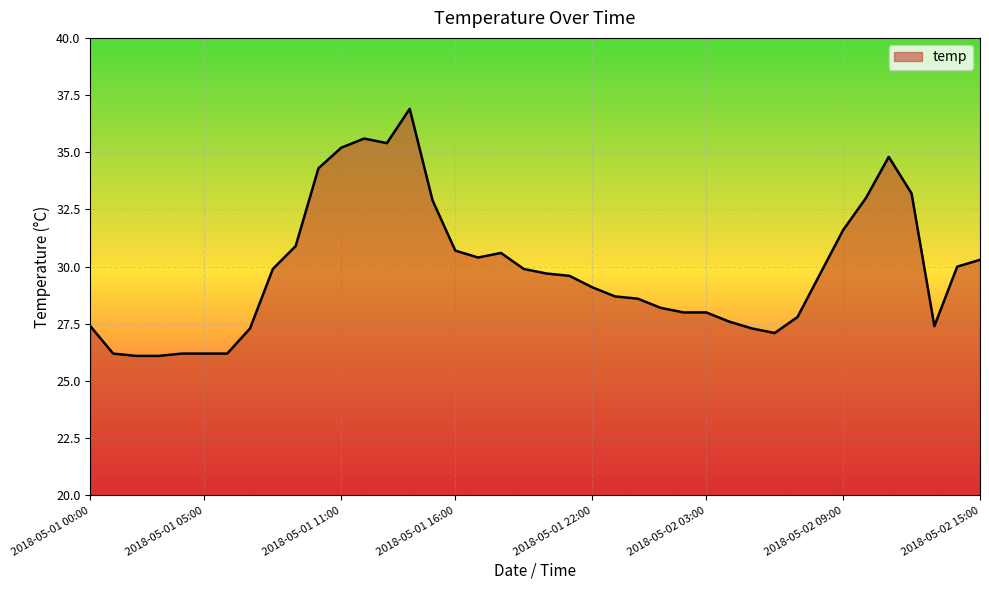

Reading left to right, list all the values displayed in this chart.

27.4	26.2	26.1	26.1	26.2	26.2	26.2	27.3	29.9	30.9	34.3	35.2	35.6	35.4	36.9	32.9	30.7	30.4	30.6	29.9	29.7	29.6	29.1	28.7	28.6	28.2	28.0	28.0	27.6	27.3	27.1	27.8	29.7	31.6	33.0	34.8	33.2	27.4	30.0	30.3